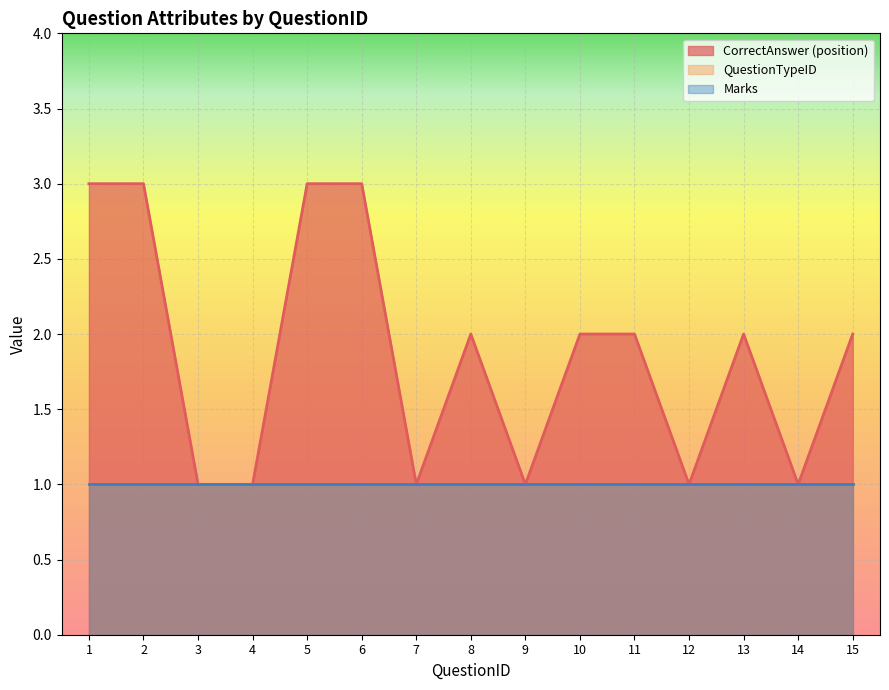

How many interior local valleys does the CorrectAnswer_numeric series have?

4